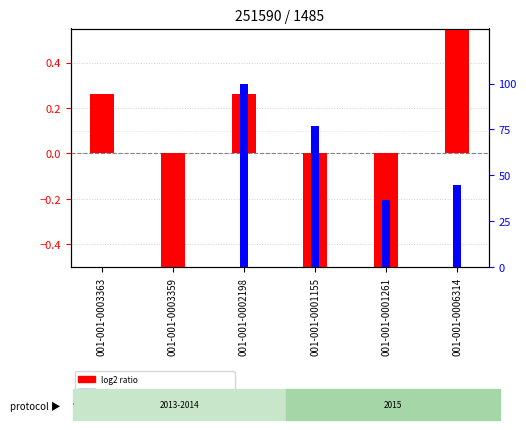

Reading left to right, extract all data points from this chart.

log2 ratio: 0.3	-0.7	0.3	-0.7	-1.7	1.1
percentile rank within the sample: 0.0	0.1	100.0	76.6	36.5	44.6